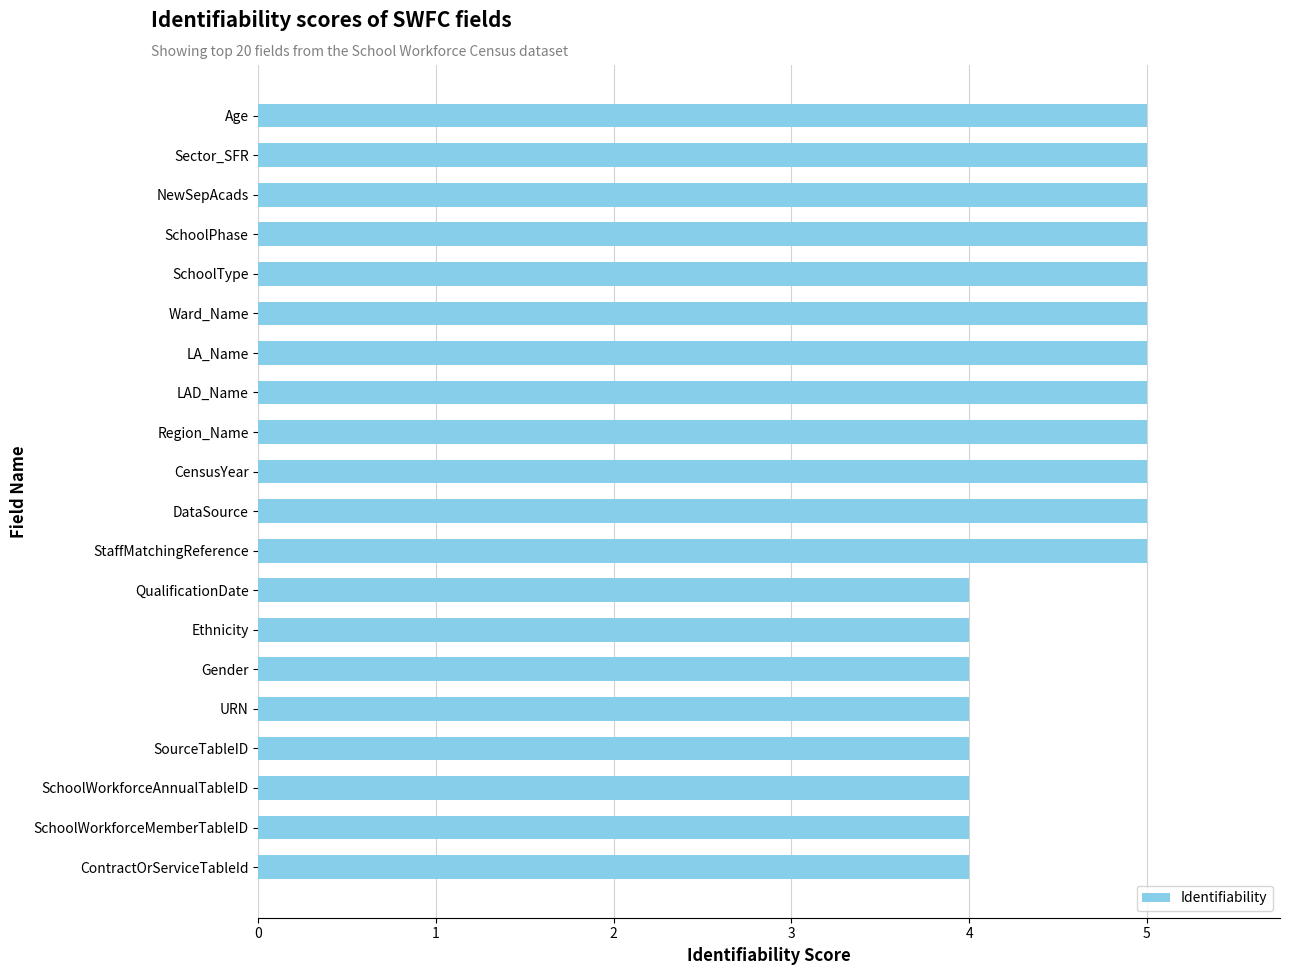

How many bars are there in total?

20